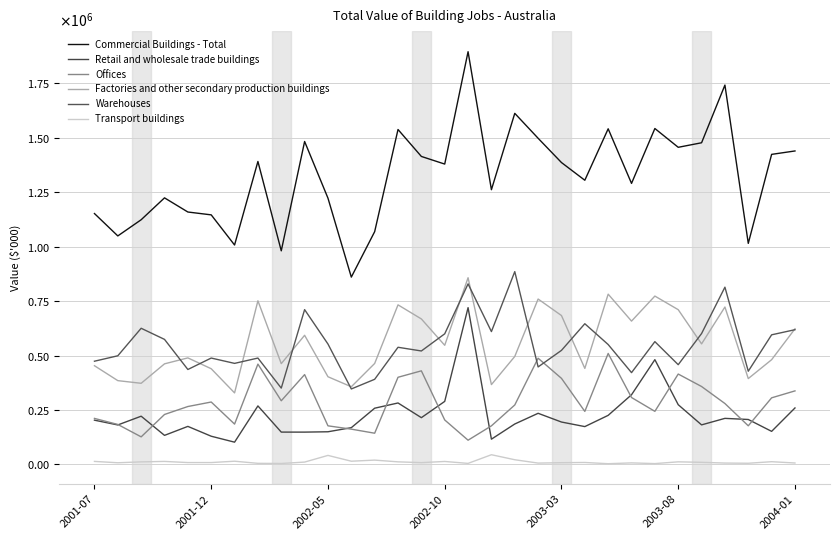

What is the average value of the Commercial Buildings - Total series?

1325590